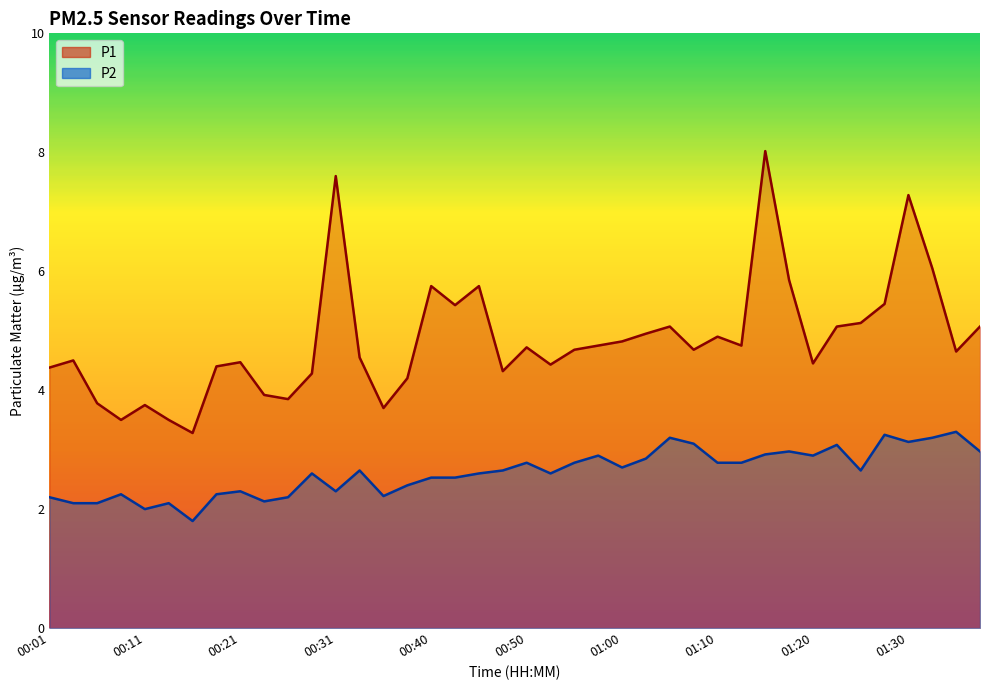

What is the difference between the maximum and second lowest values in the P1 series?

4.5